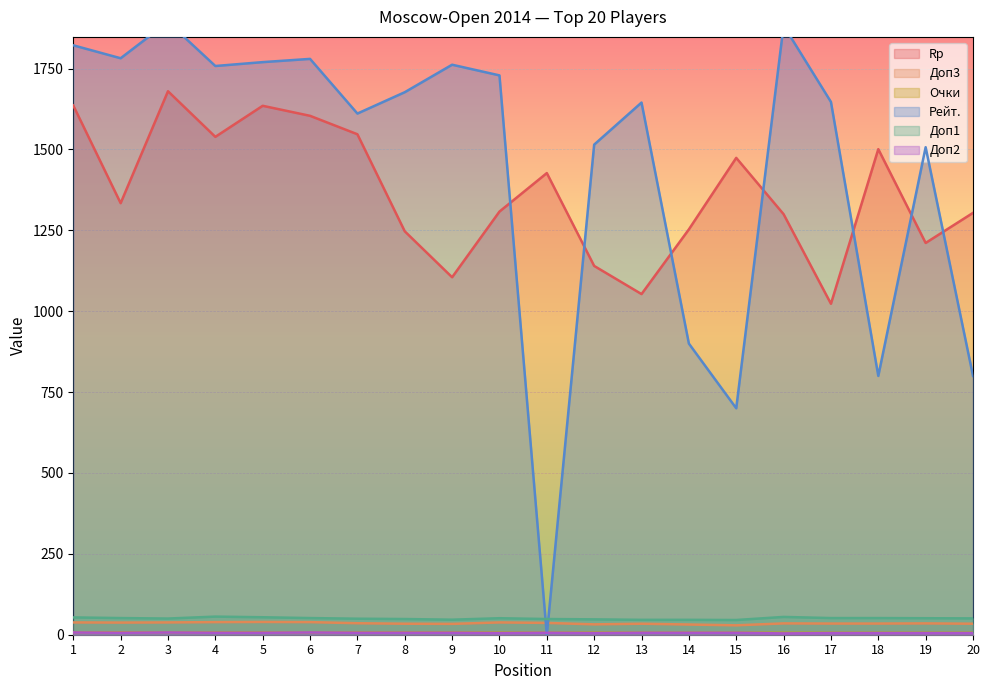

True or false: Очки has a value of 7.5 at 1.

True